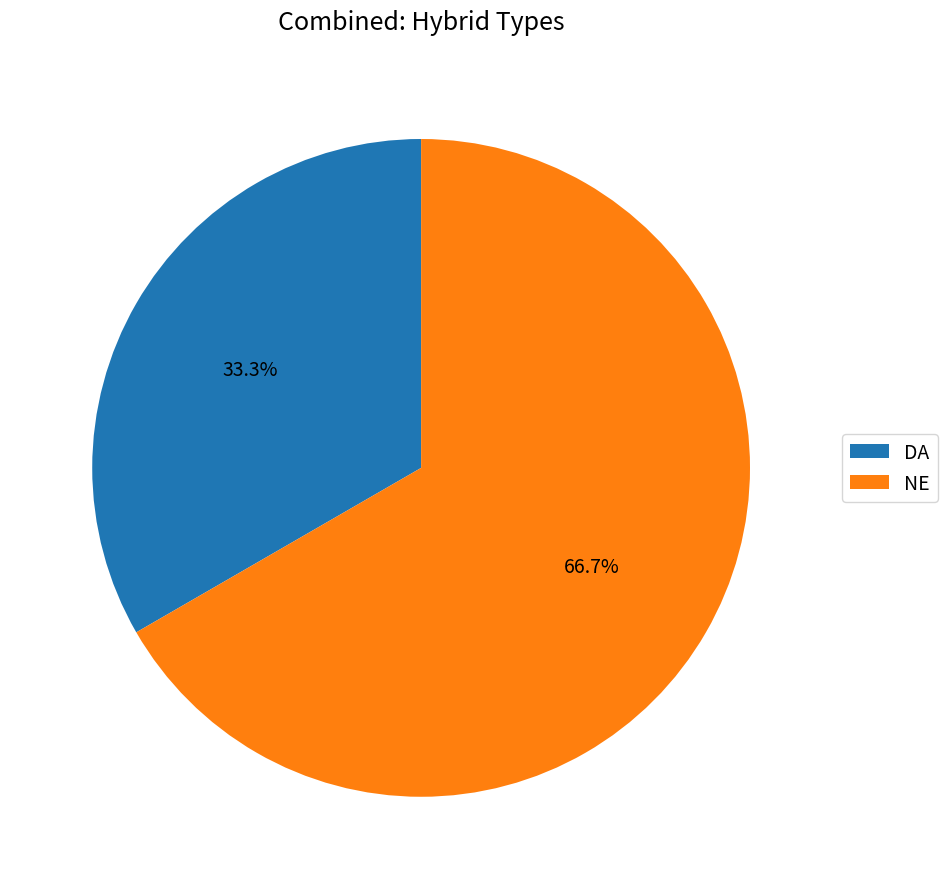

What is the majority slice?

NE